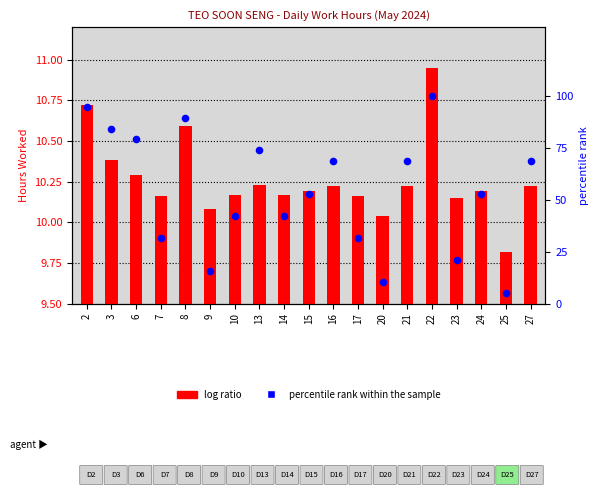

What is the total value across all series at 3?

94.6